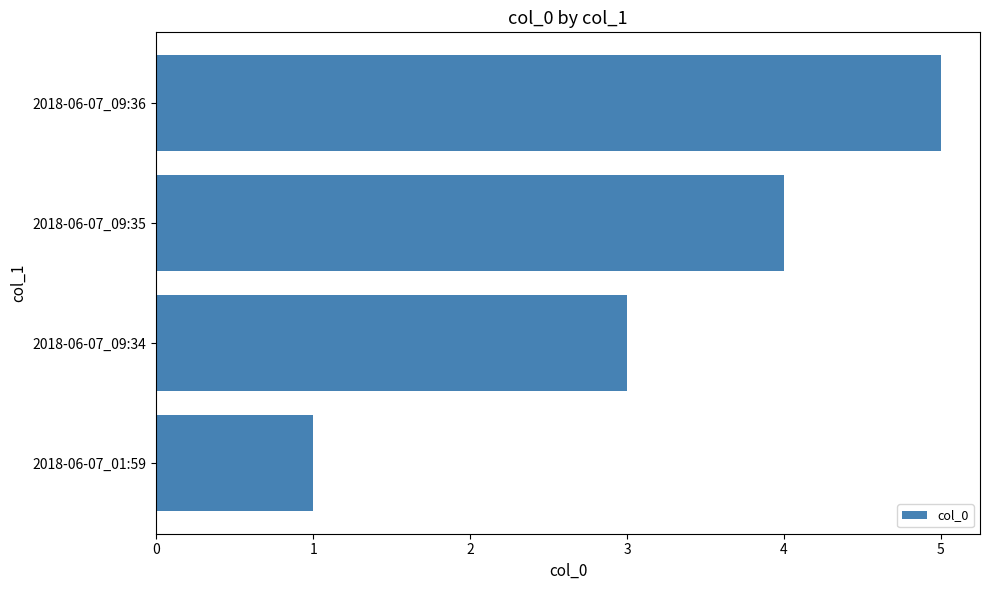

What is the minimum value shown in the chart?

1